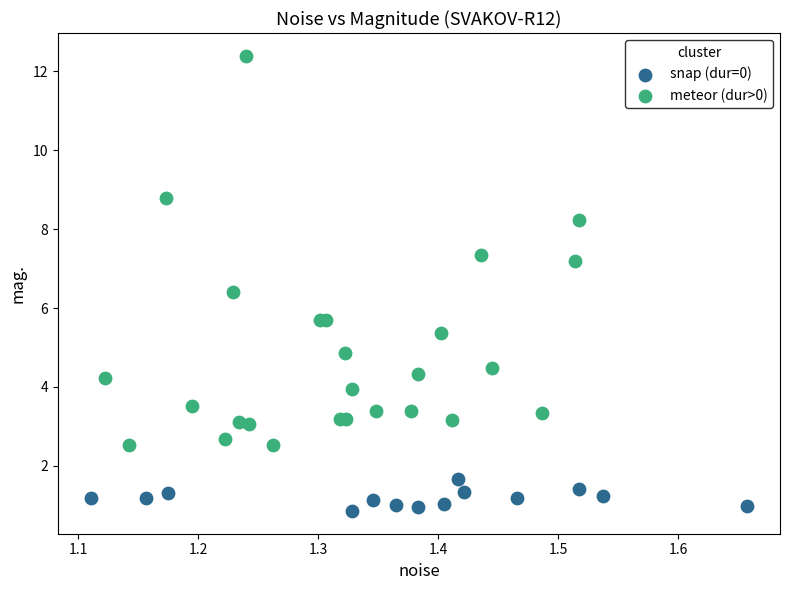

Which series contains the lowest Y value?

snap (dur=0)